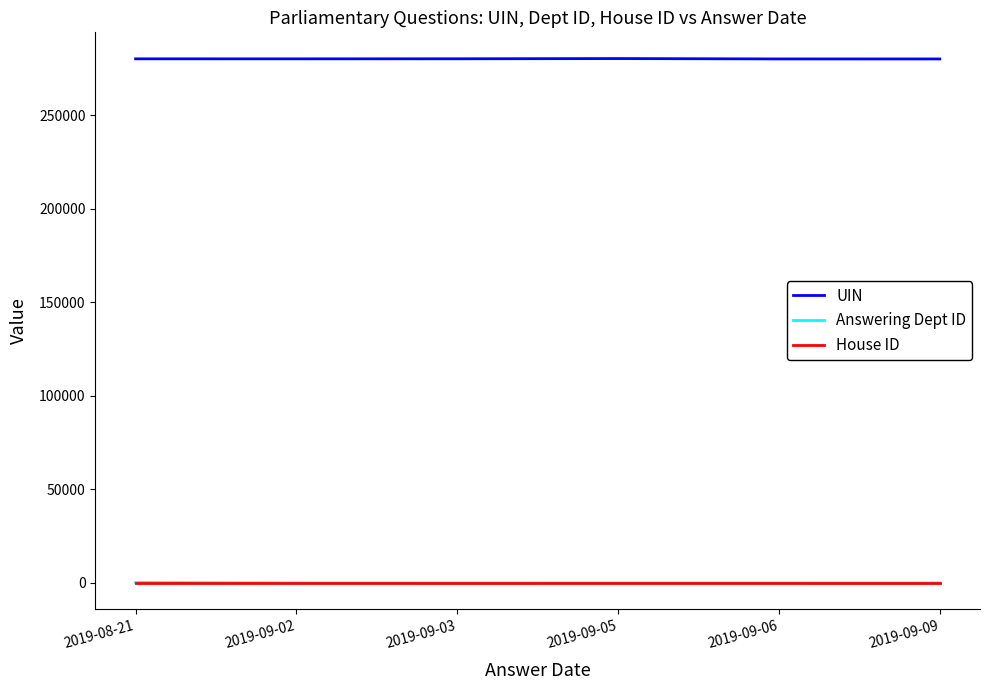

At how many categories does at least one series exceed 9074?

6